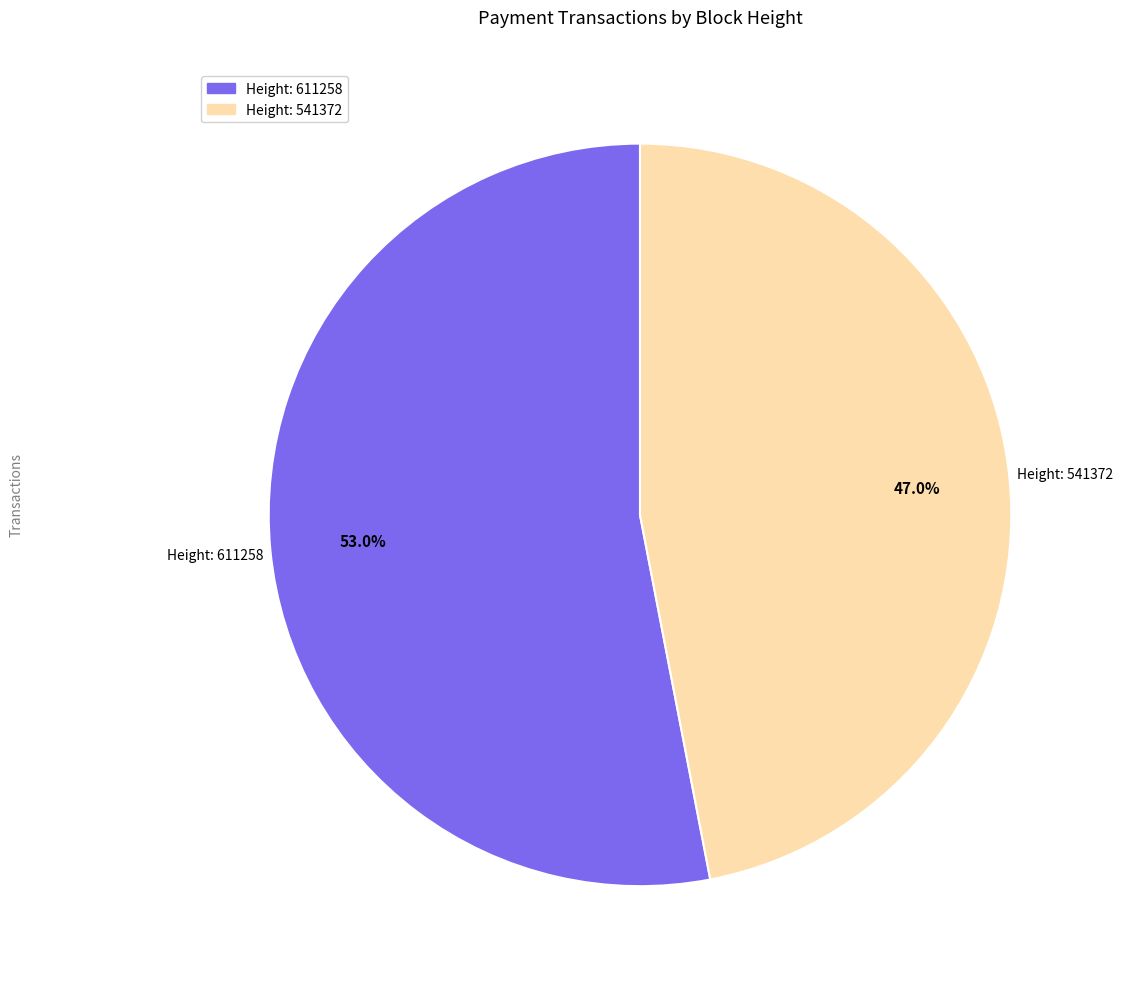

How many segments does this pie chart have?

2